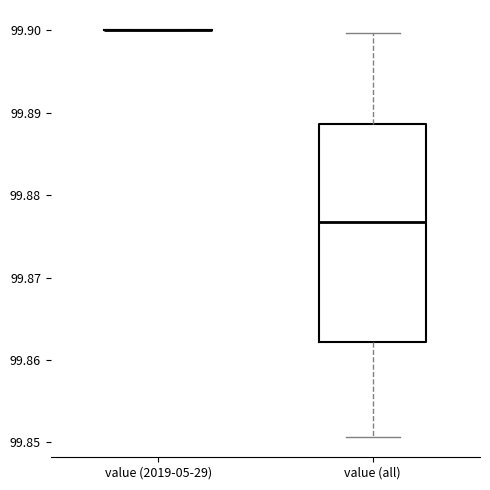

Which box is the tallest, from its lower edge to its upper edge?

value (all)